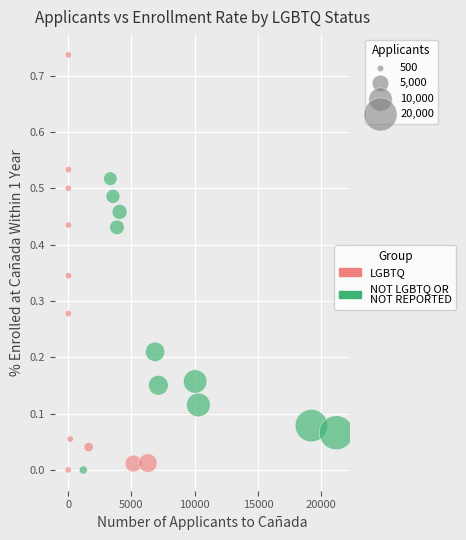

Which series has the largest Y range (max minus min)?

LGBTQ